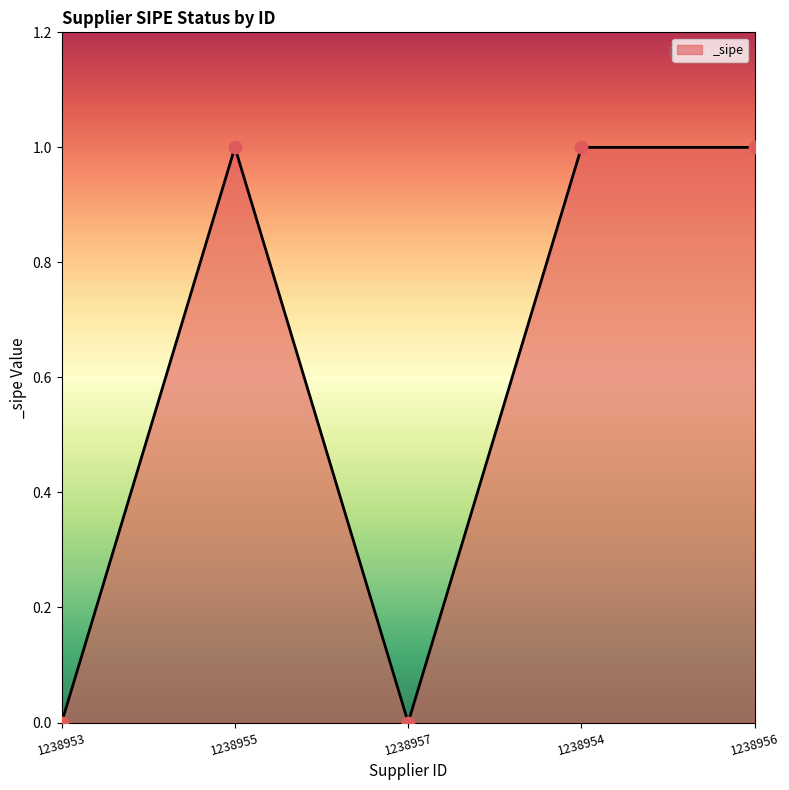

What is the change in value from 1238953 to 1238956?

+1